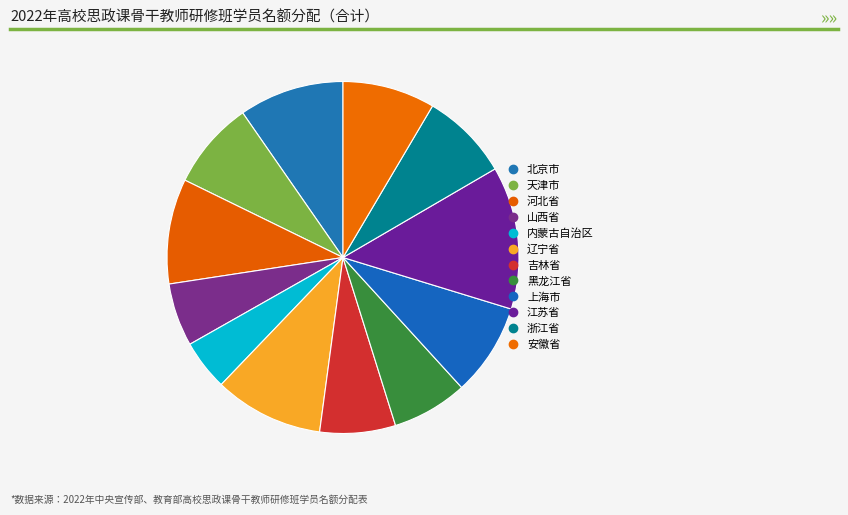

What percentage is the 河北省 slice, to the nearest percent?

10%